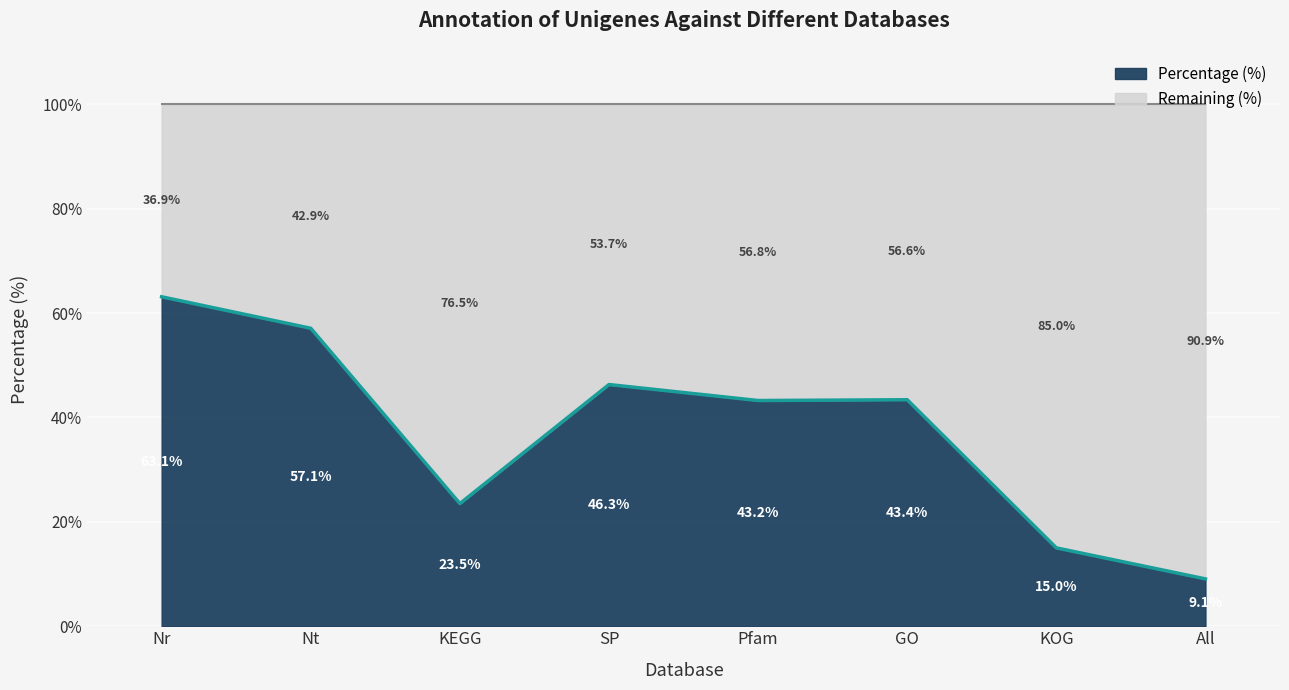

Reading left to right, what are all the values shown in this chart?

63.1	57.1	23.5	46.3	43.2	43.4	15.0	9.1